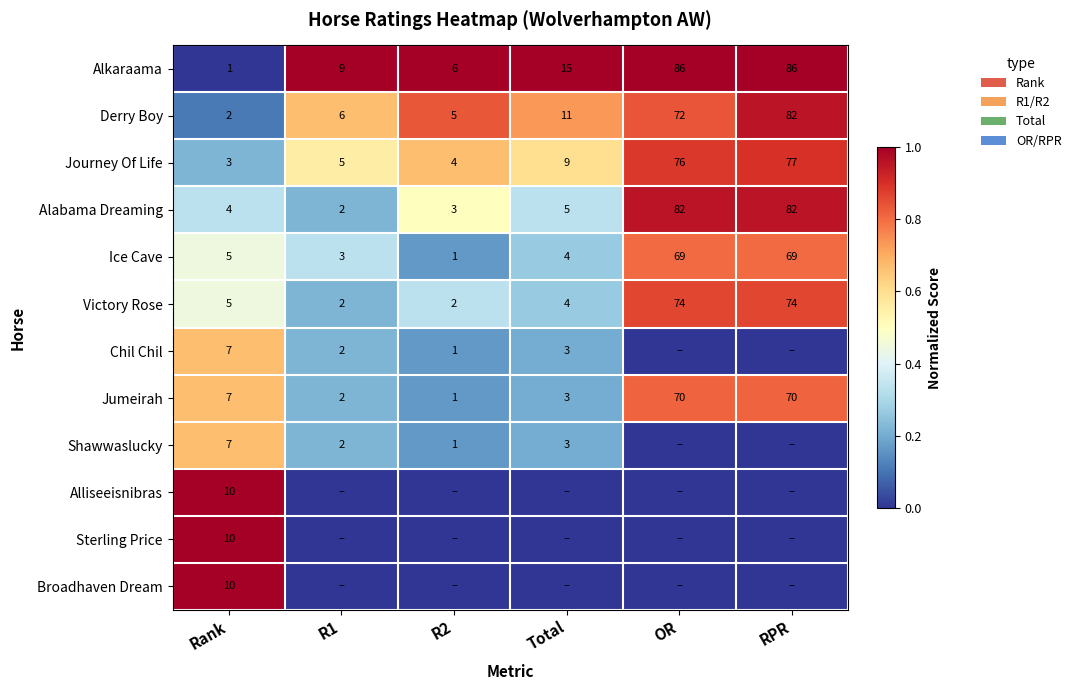

At how many categories does at least one series exceed 0?

6